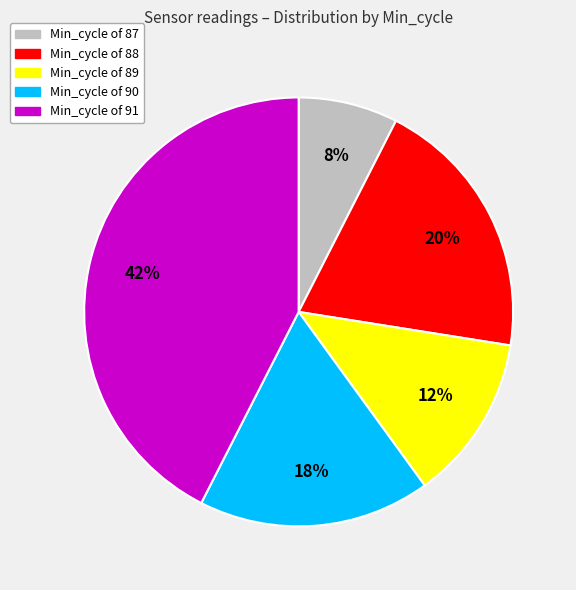

Rank the categories by value from highest to lowest.

Min_cycle of 91, Min_cycle of 88, Min_cycle of 90, Min_cycle of 89, Min_cycle of 87